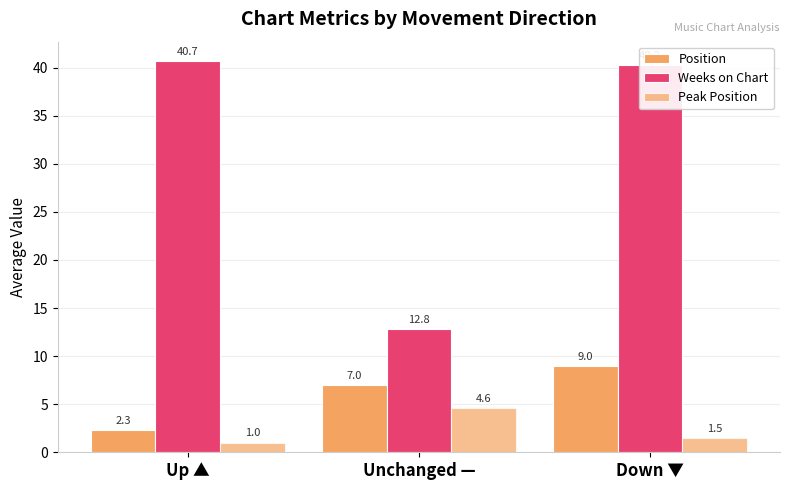

Are the bars horizontal?

No